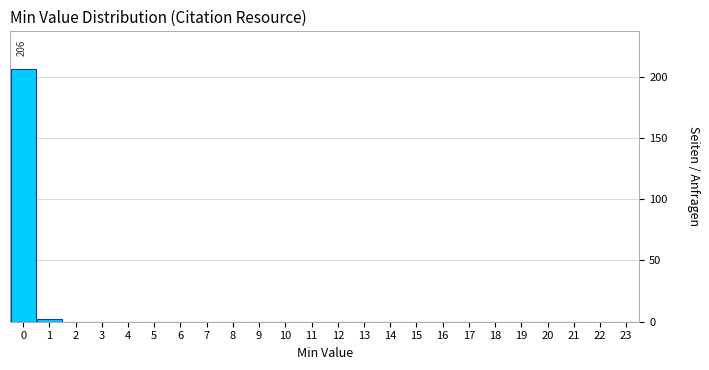

Which range on the x-axis has the tallest bar?

-0.5 to 0.5